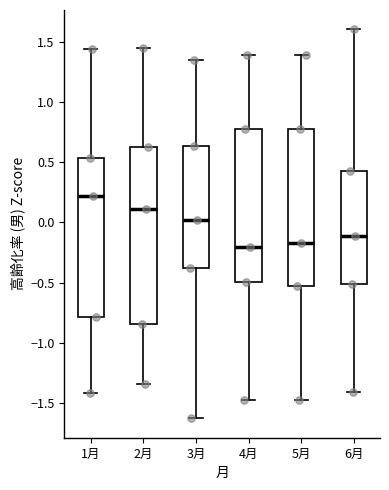

Comparing the boxes themselves (not the whiskers), which one is the tallest?

2月